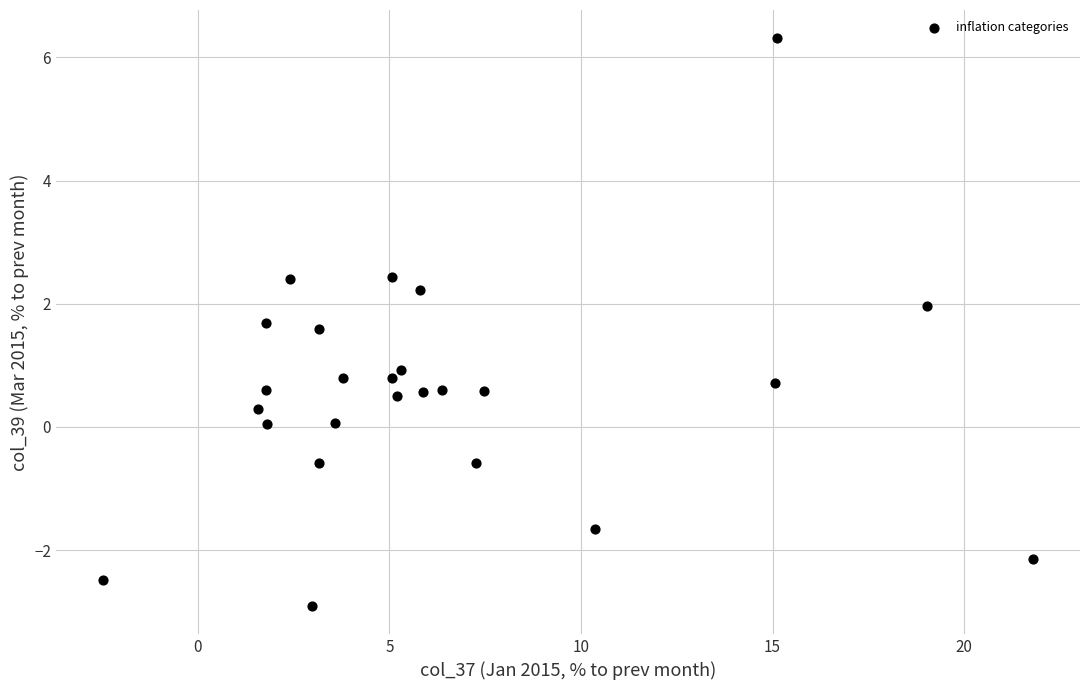

What is the range of X values (max minus min)?

24.3